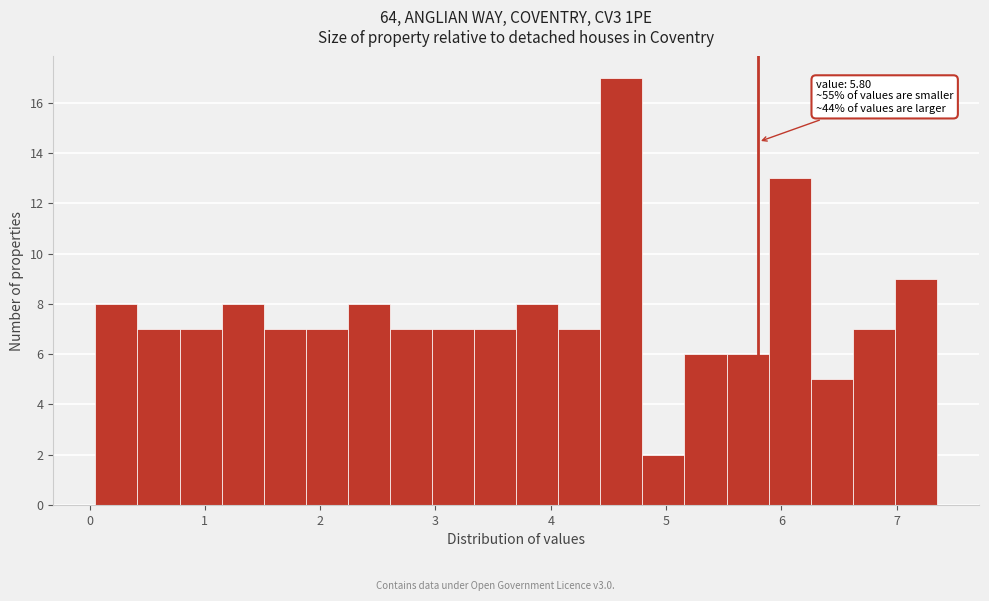

Read against the x-axis, roughly where is the centre of the tallest bar?

4.6